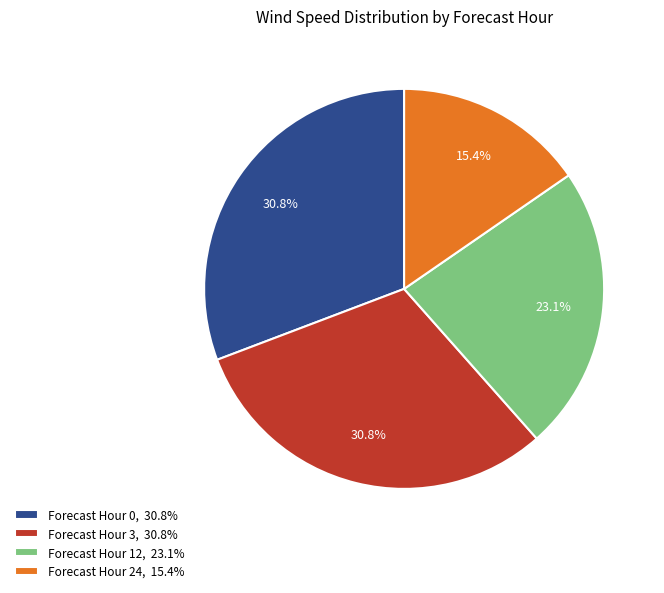

Do Forecast Hour 24, 15.4% and Forecast Hour 12, 23.1% together represent more than half of the pie?

No